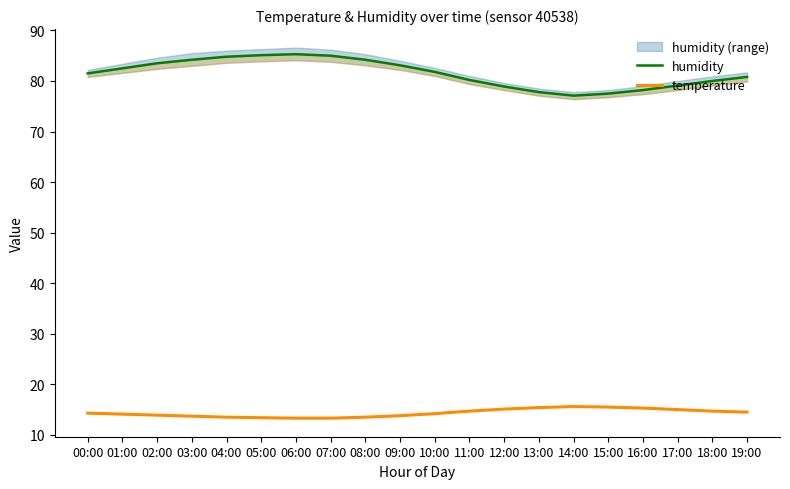

Reading right to left, list all the values displayed in this chart.

humidity: 80.8	80.0	79.1	78.2	77.5	77.1	77.8	78.9	80.2	81.8	83.1	84.2	85.0	85.3	85.1	84.8	84.2	83.5	82.5	81.5
temperature: 14.5	14.7	15.0	15.3	15.5	15.6	15.4	15.1	14.7	14.2	13.8	13.5	13.3	13.3	13.4	13.5	13.7	13.9	14.1	14.3